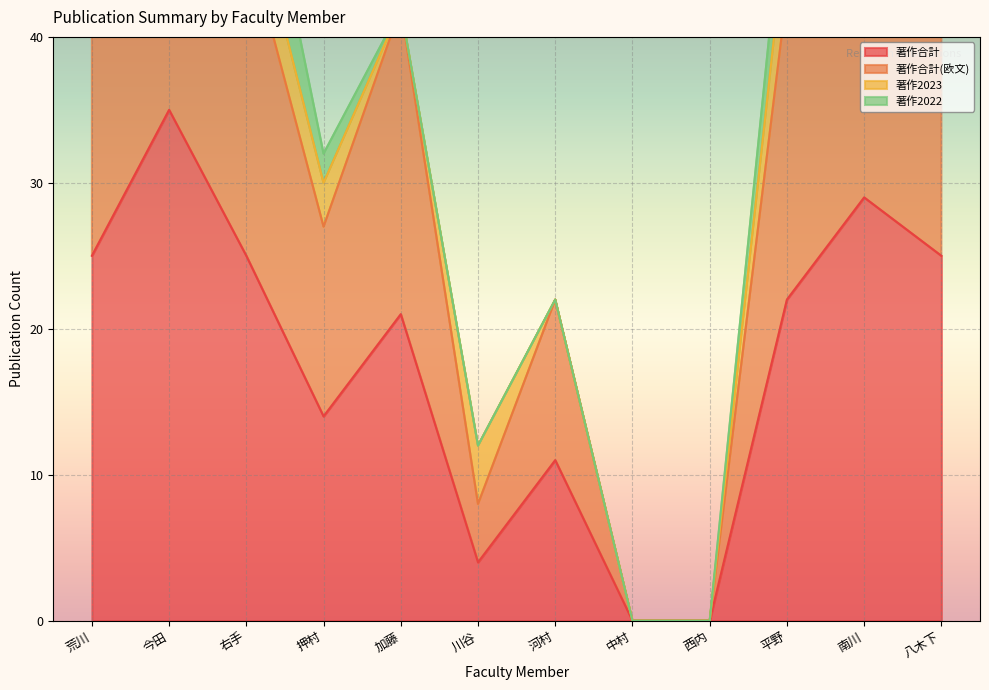

Which category has the lowest value in the 著作合計(欧文) series?

中村